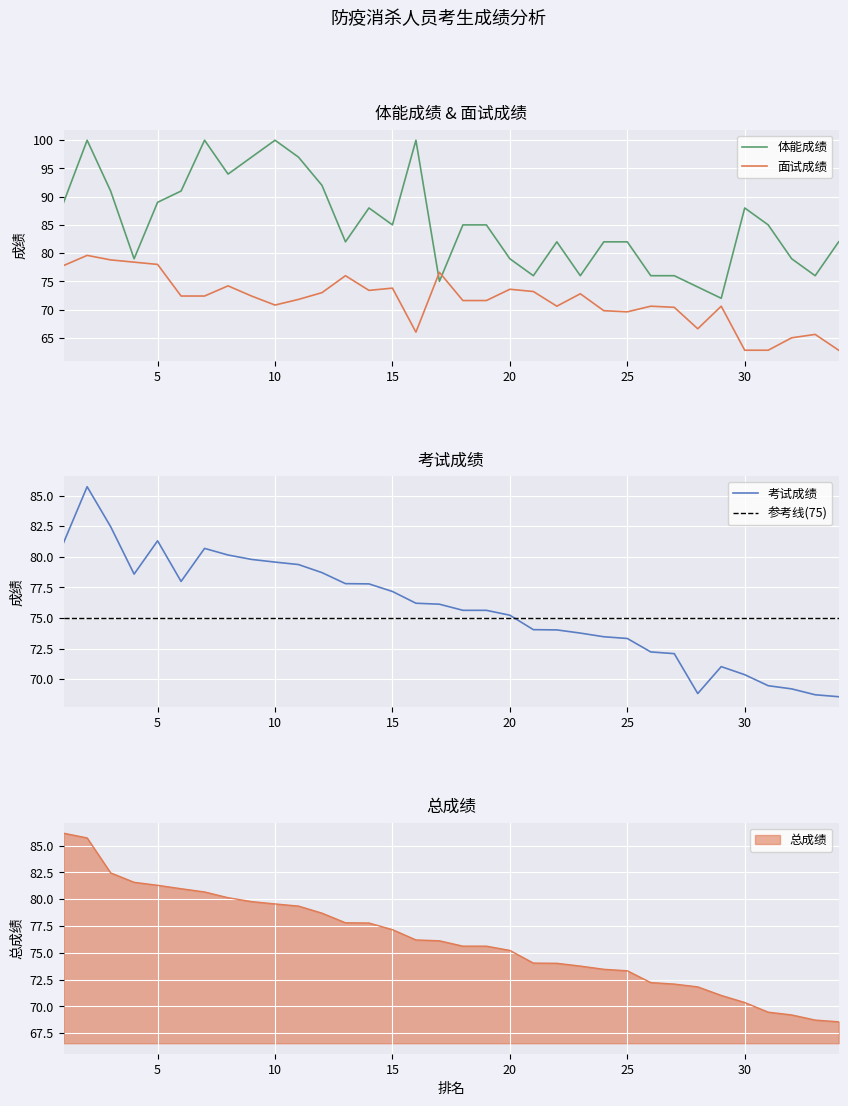

What is the difference between the 考试成绩 values at 12 and 29?

7.7